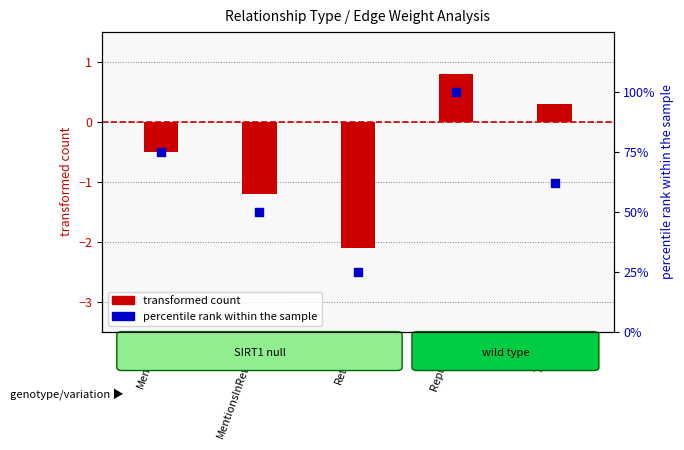

At how many categories does at least one series exceed 57?

3